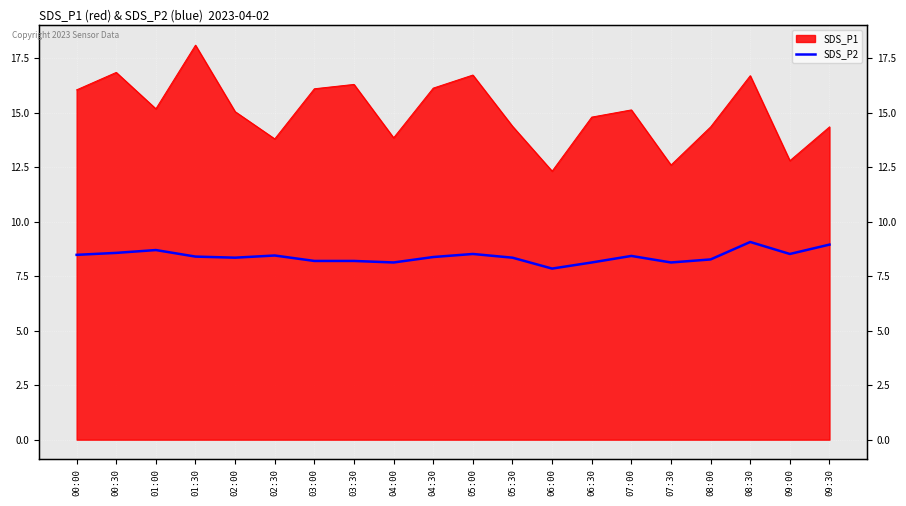

Does the chart display data point markers on the line(s)?

No